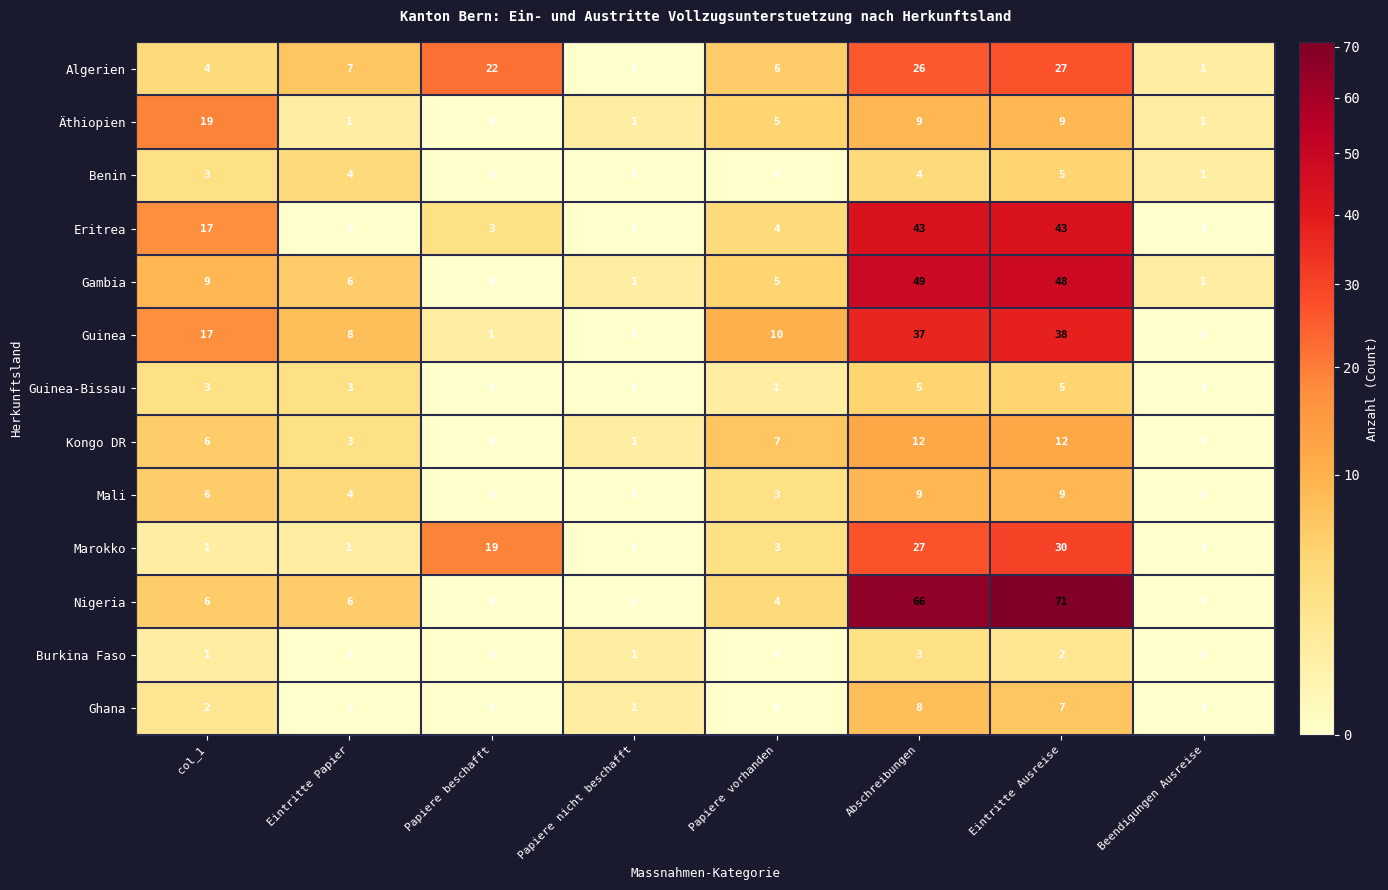

What is the total value across all series at Eintritte Ausreise?

306